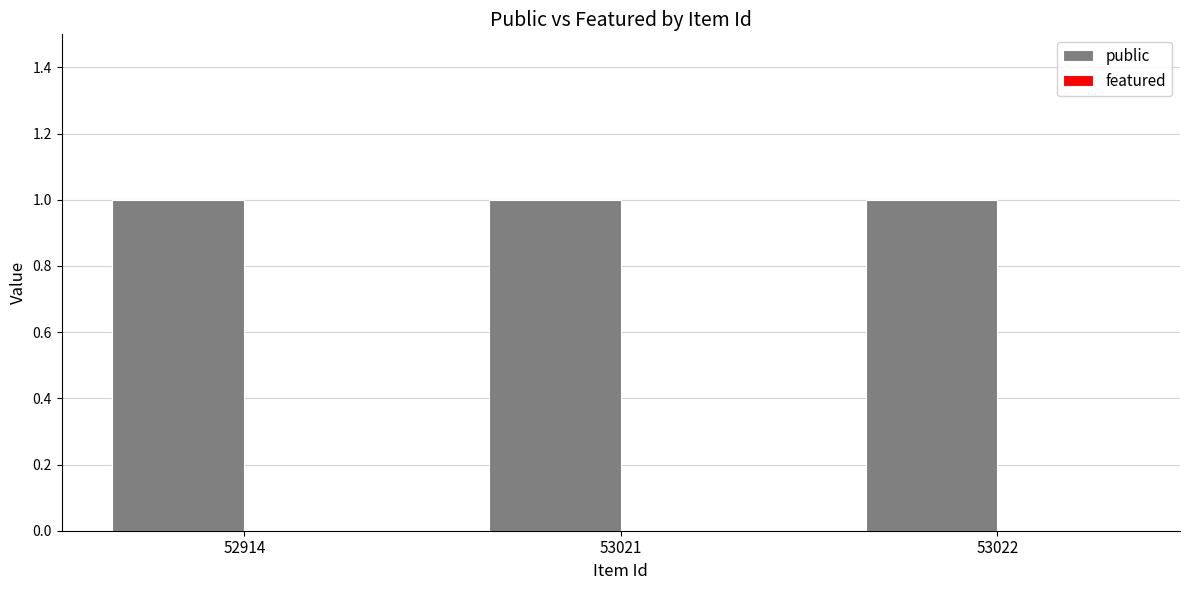

List the labels in order of public value, smallest first.

52914, 53021, 53022